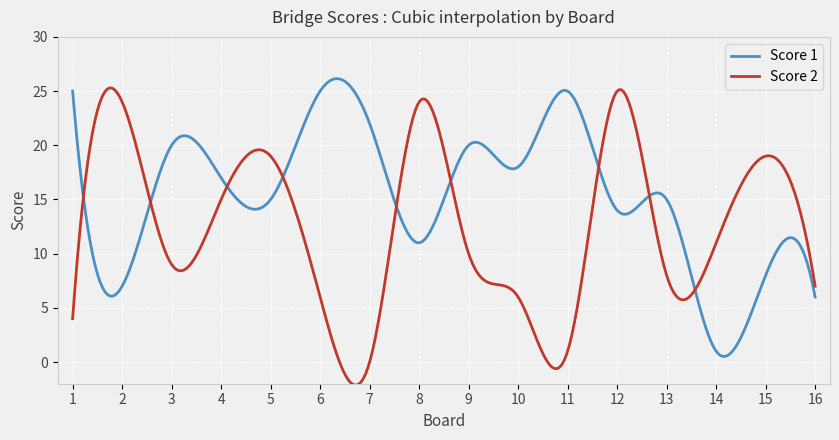

List the series in order of their overall mean, highest first.

Score 1, Score 2